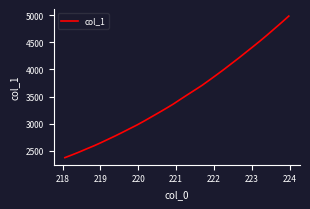

What is the minimum value shown in the chart?

2371.7